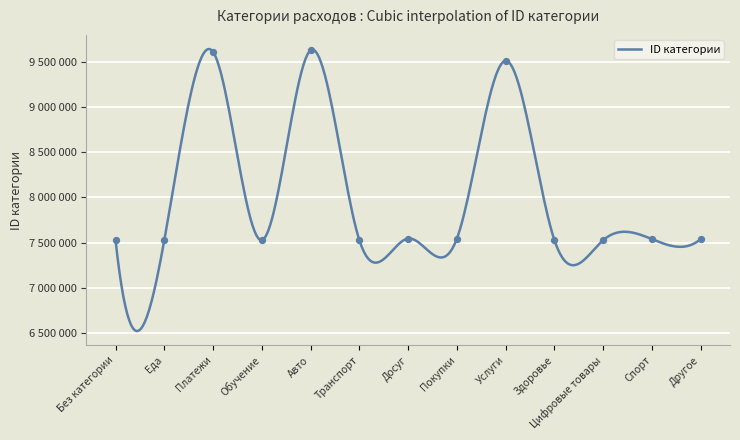

What is the ratio of the value at Платежи to the value at Обучение?

1.3